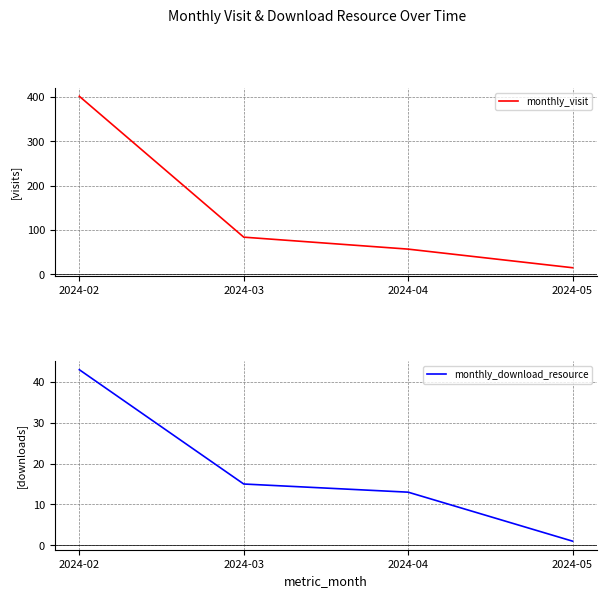

What is the difference between the maximum and minimum values in the monthly_download_resource series?

42